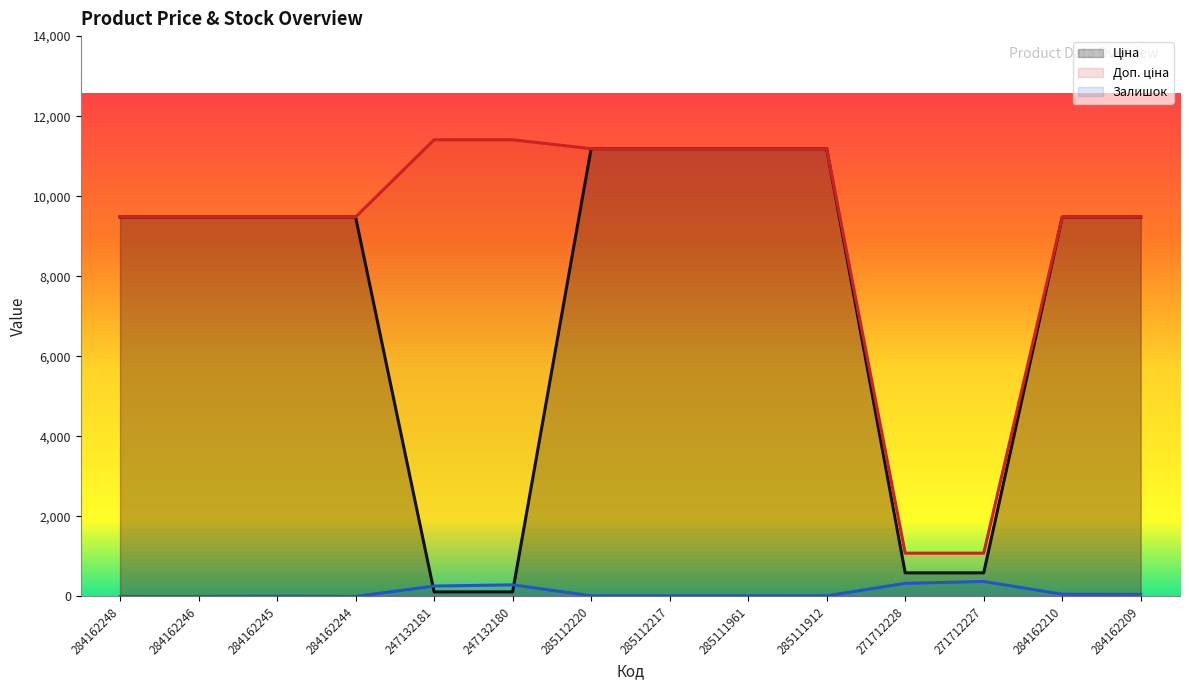

List the series in order of their peak value, lowest first.

Залишок, Ціна, Доп. ціна